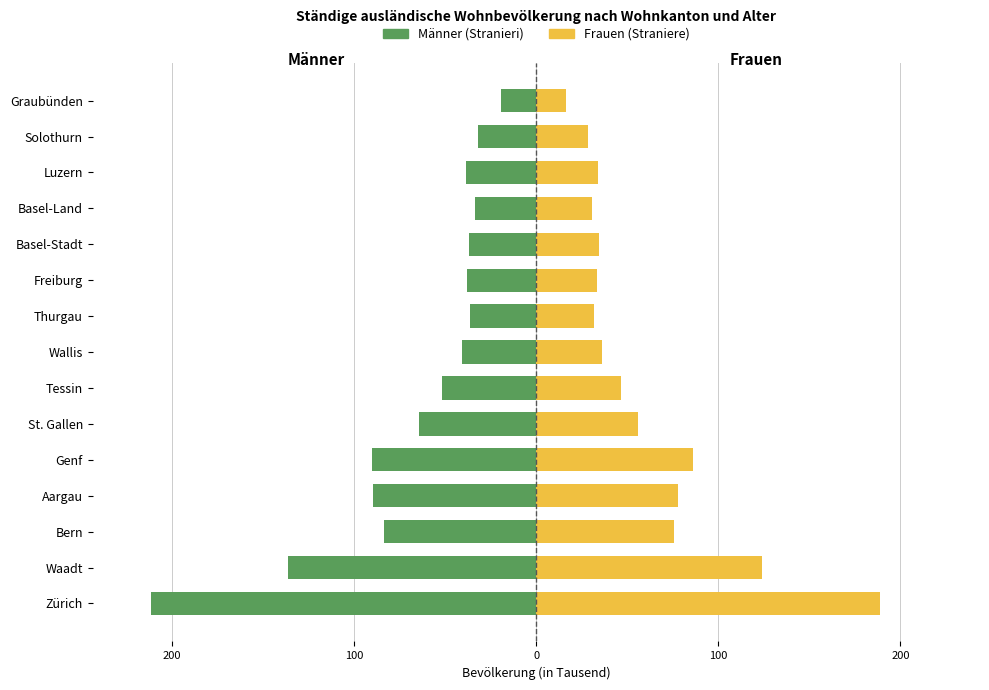

What is the minimum value shown in the chart?

-211.9